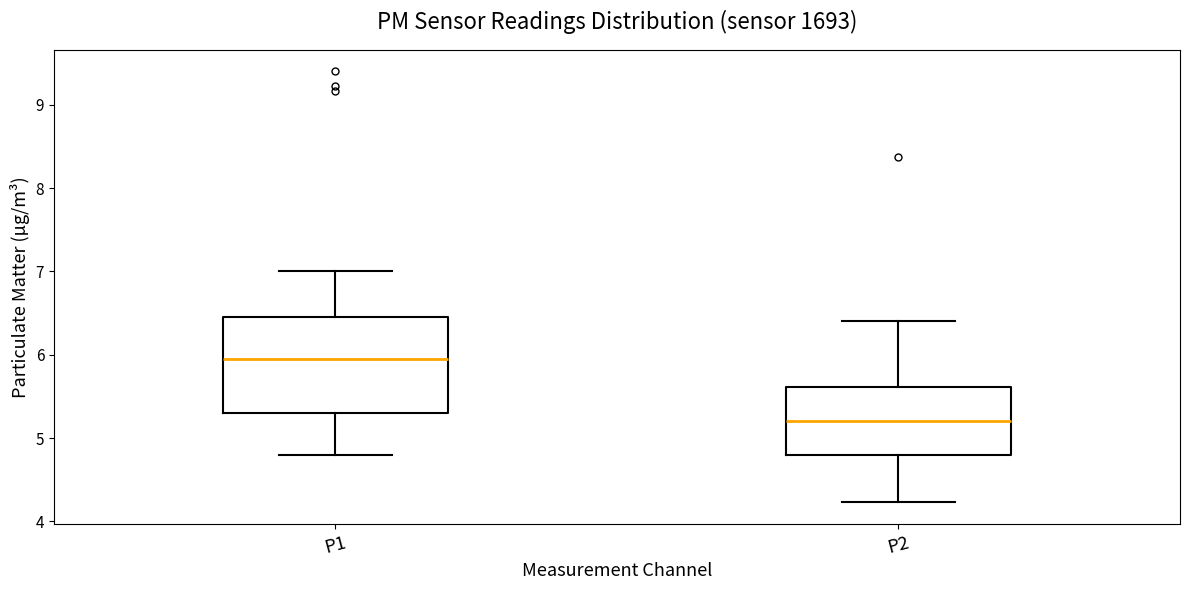

Reading left to right, transcribe this box plot: for each box, give where its median line is, the range the box spans, and where its two whiskers end, as read against the y-axis. The values are not printed on the chart, so give them approximately, as read against the axis.

P1: median 6.0, box 5.3 to 6.5, whiskers 4.8 to 7.0
P2: median 5.2, box 4.8 to 5.6, whiskers 4.2 to 6.4